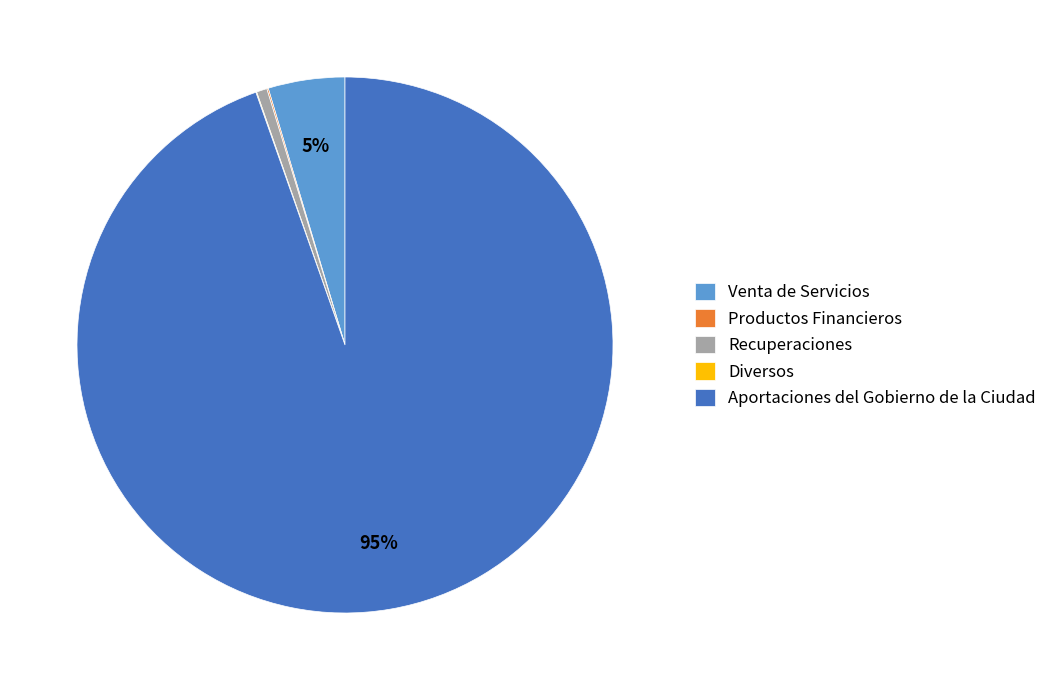

To the nearest percent, what is the average slice percentage?

20%